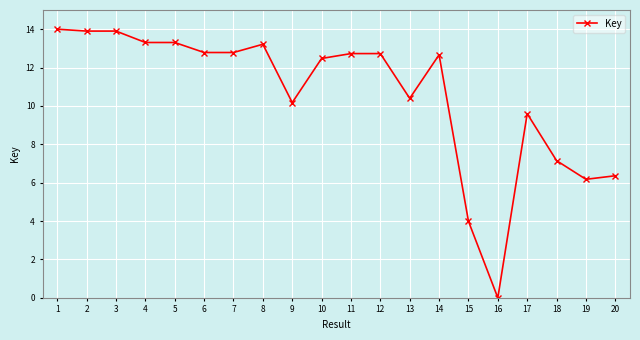

What is the maximum value shown in the chart?

14.0